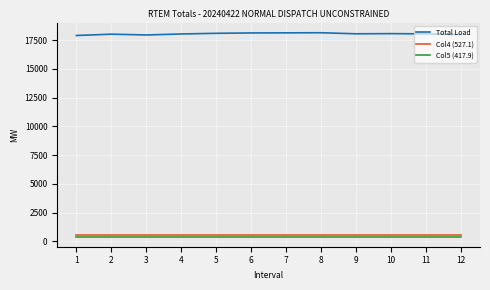

The value of Total Load at 4 is 18024.0. True or false?

True